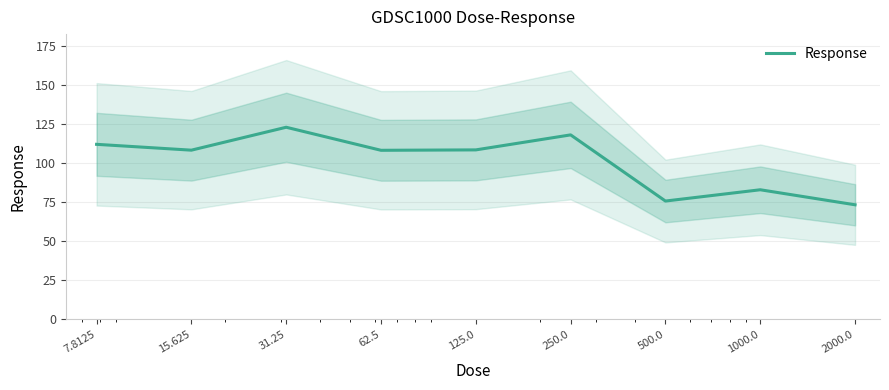

Rank the categories by value from lowest to highest.

2000.0, 500.0, 1000.0, 62.5, 15.625, 125.0, 7.8125, 250.0, 31.25